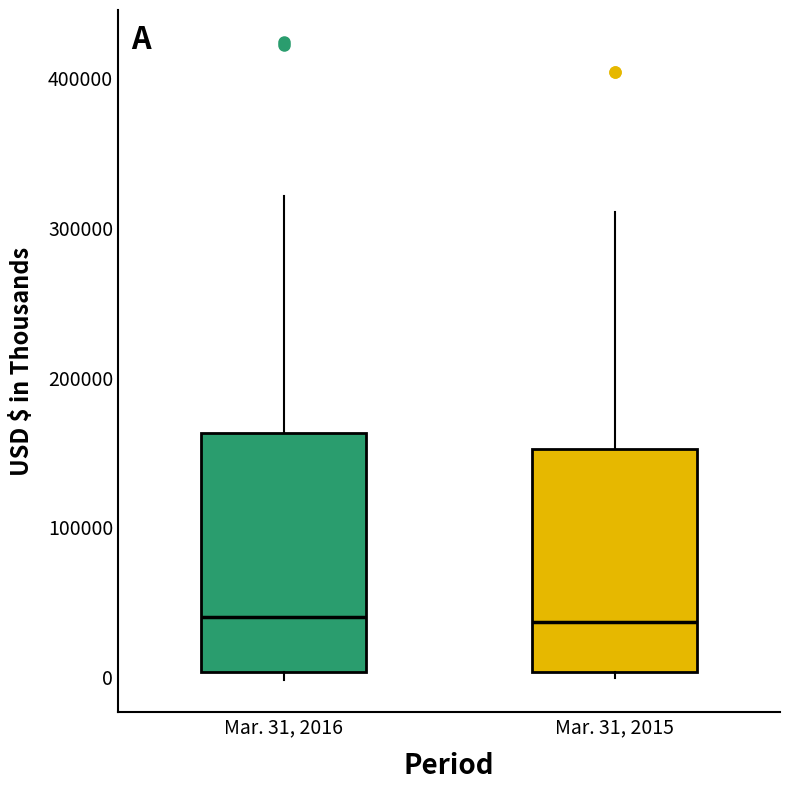

Where does the upper whisker of the box for Mar. 31, 2015 end on the y-axis? The values are not printed on the chart, so give them approximately, as read against the axis.

310000